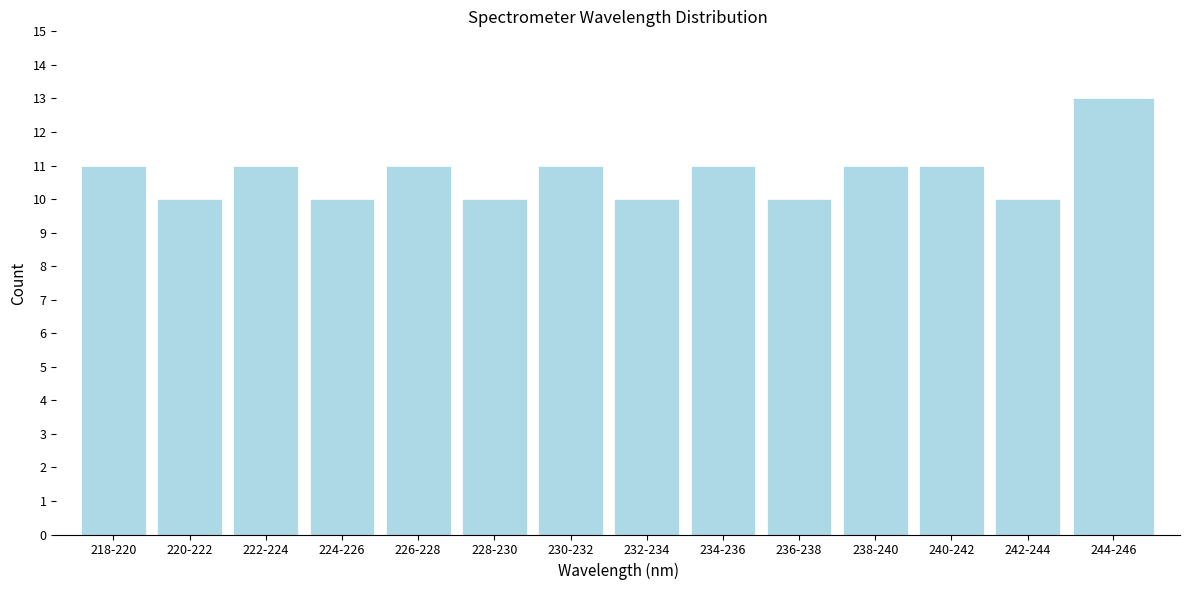

Reading right to left, what are all the values shown in this chart?

244-246=13	242-244=10	240-242=11	238-240=11	236-238=10	234-236=11	232-234=10	230-232=11	228-230=10	226-228=11	224-226=10	222-224=11	220-222=10	218-220=11